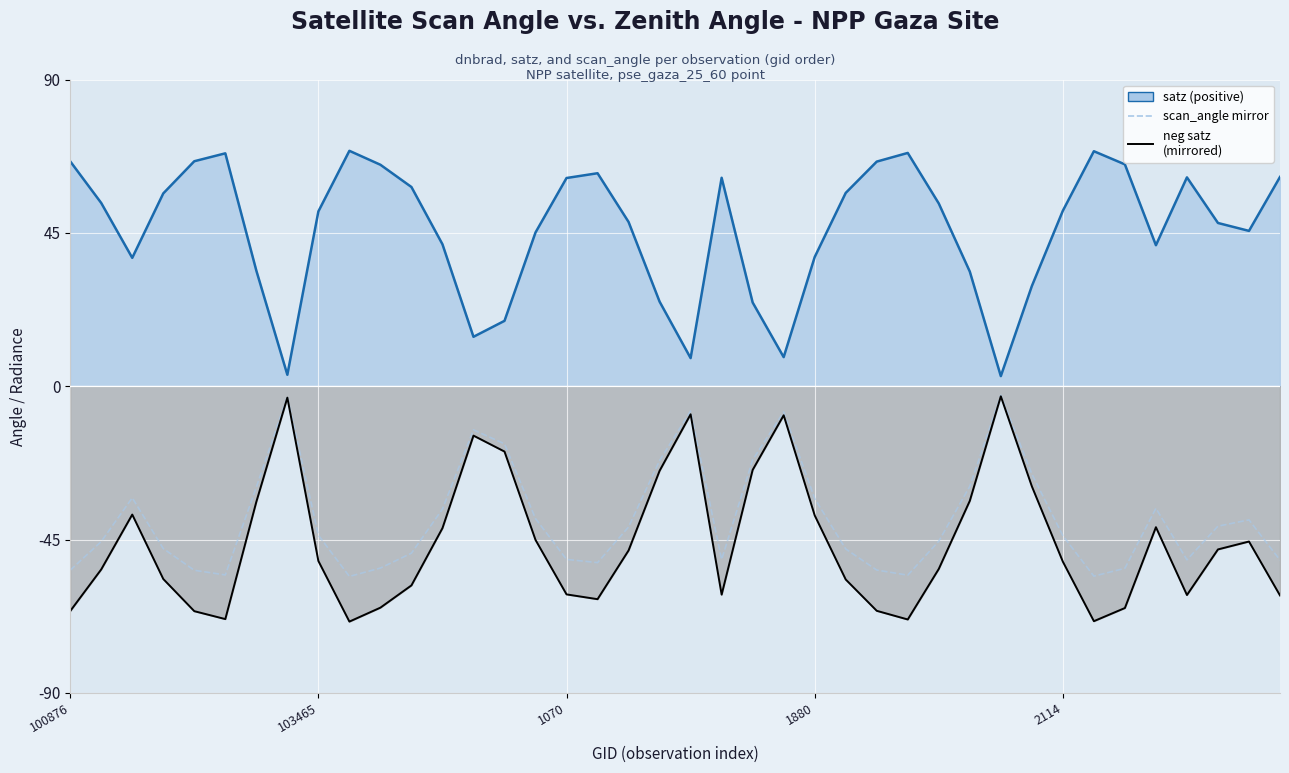

True or false: neg satz line and satz line intersect in this chart.

False